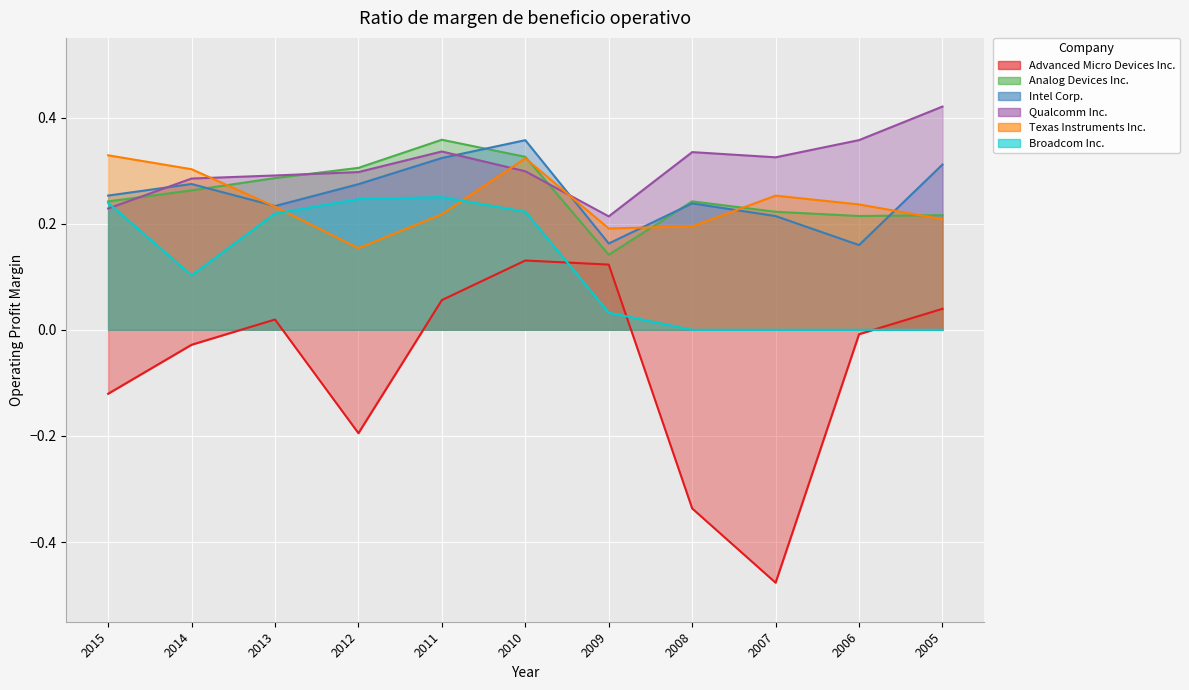

True or false: Broadcom Inc. has a value of 0.1 at 2010.

False